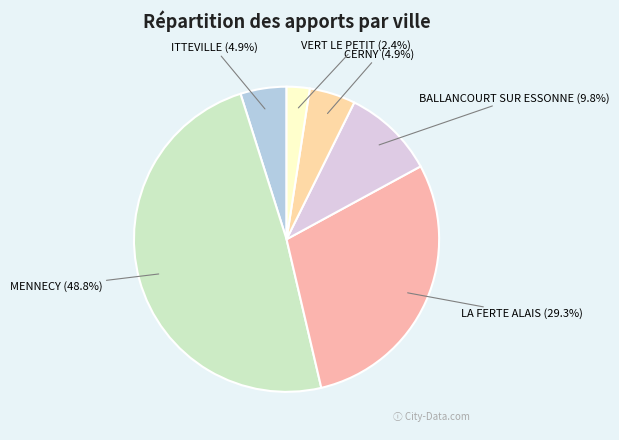

What percentage is NOT represented by LA FERTE ALAIS (29.3%)?

70.7%